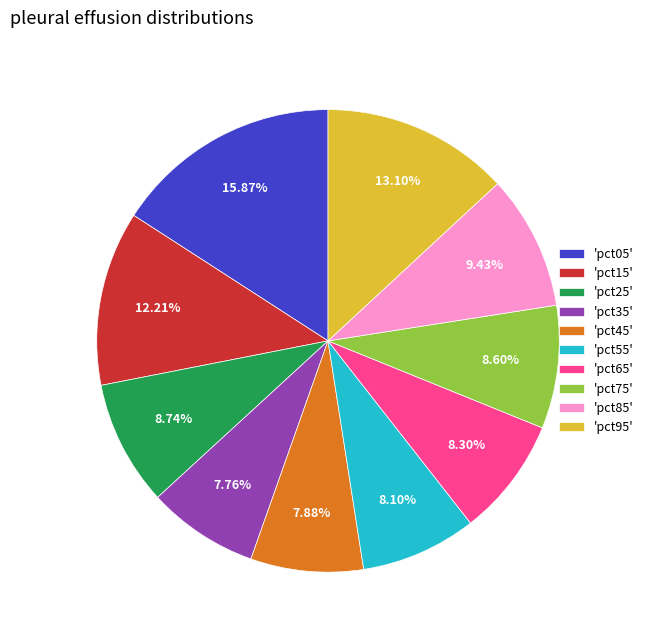

Combined, do 'pct85' and 'pct65' account for over 50%?

No